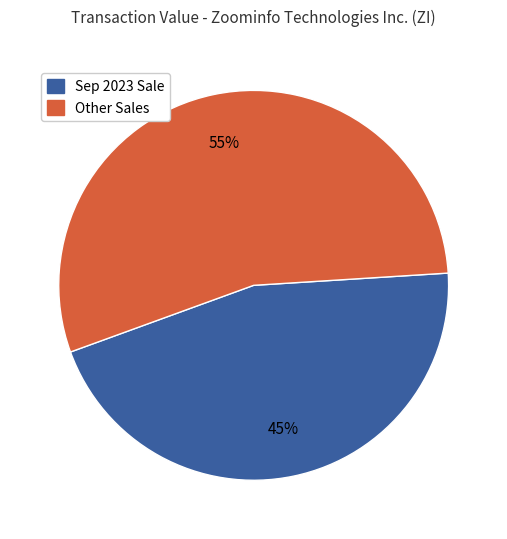

To the nearest percent, what portion does Other Sales represent?

55%